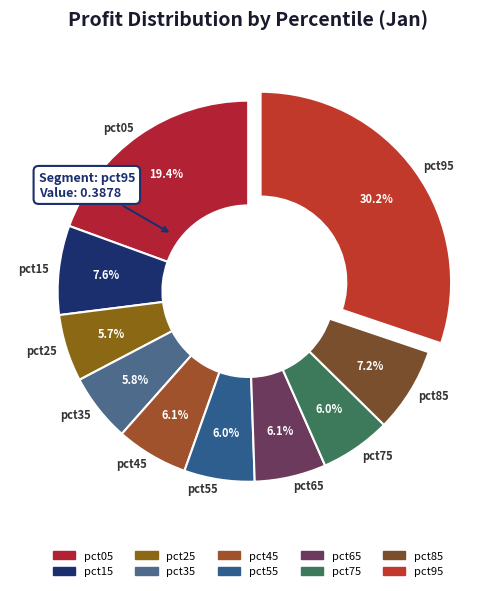

Between pct95 and pct25, which is larger?

pct95